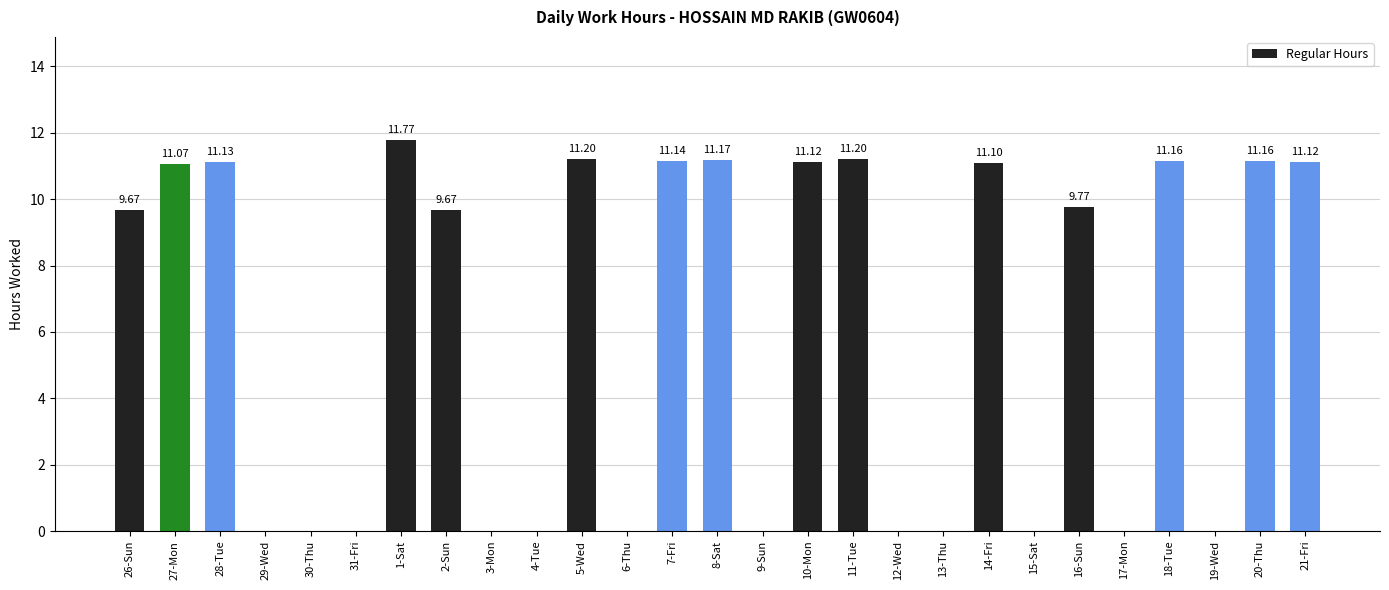

Are the bars grouped side by side (vs. stacked)?

No